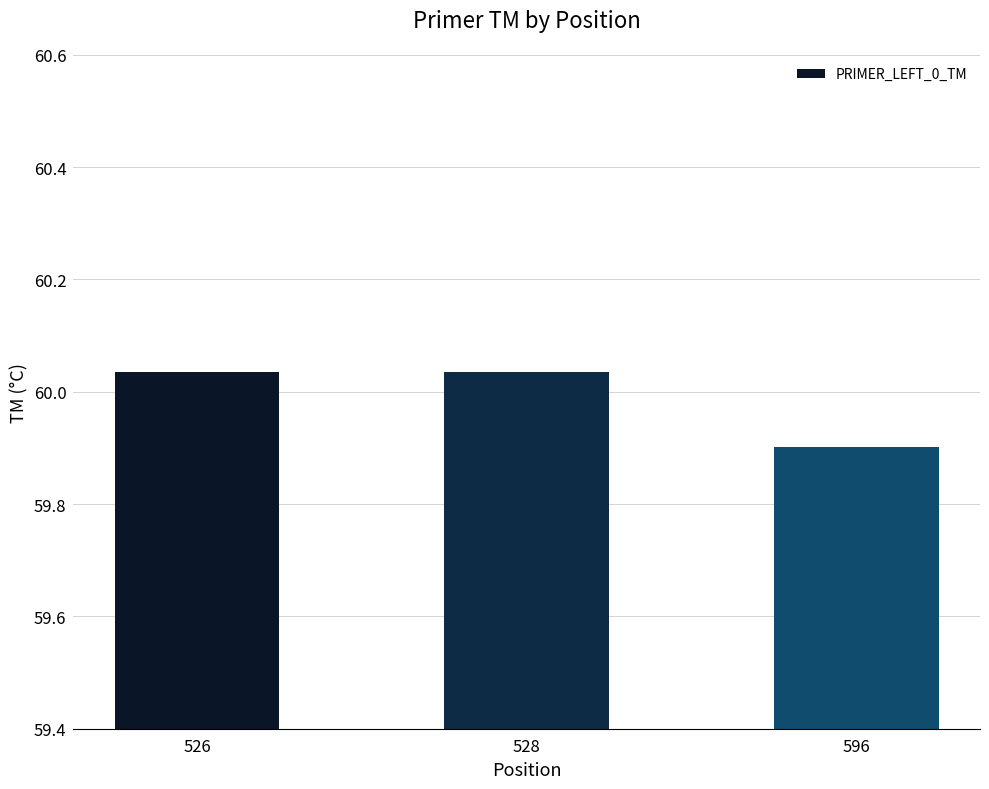

How many values are between 59 and 60?

1